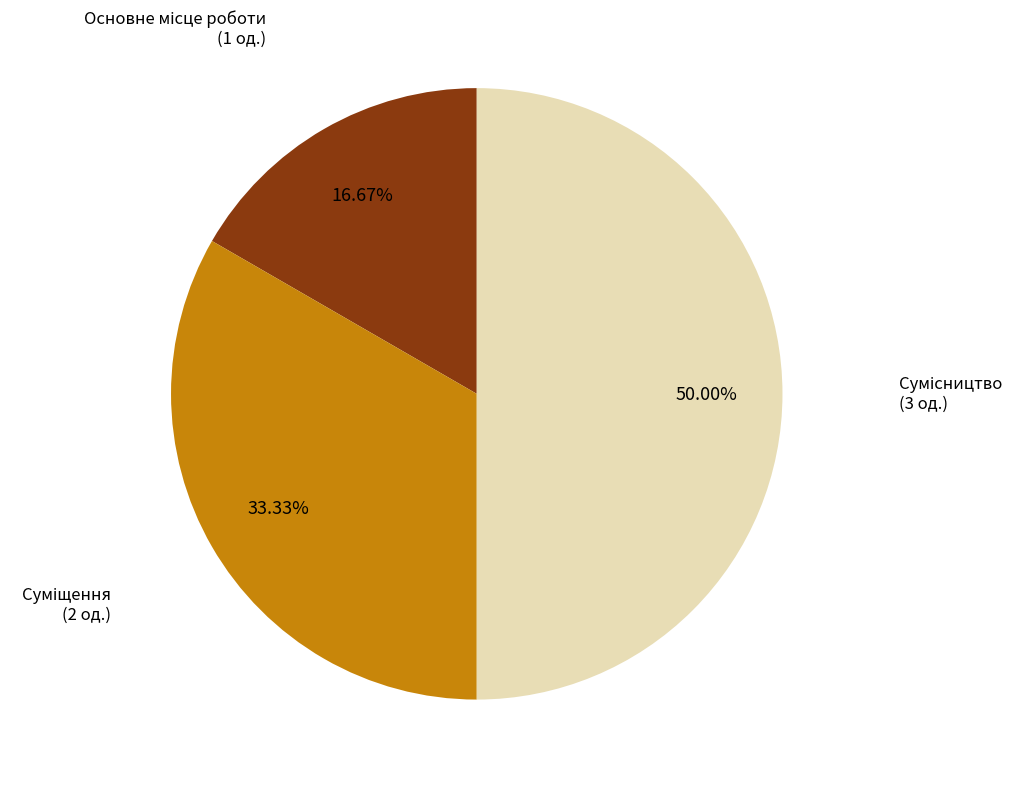

How many segments does this pie chart have?

3